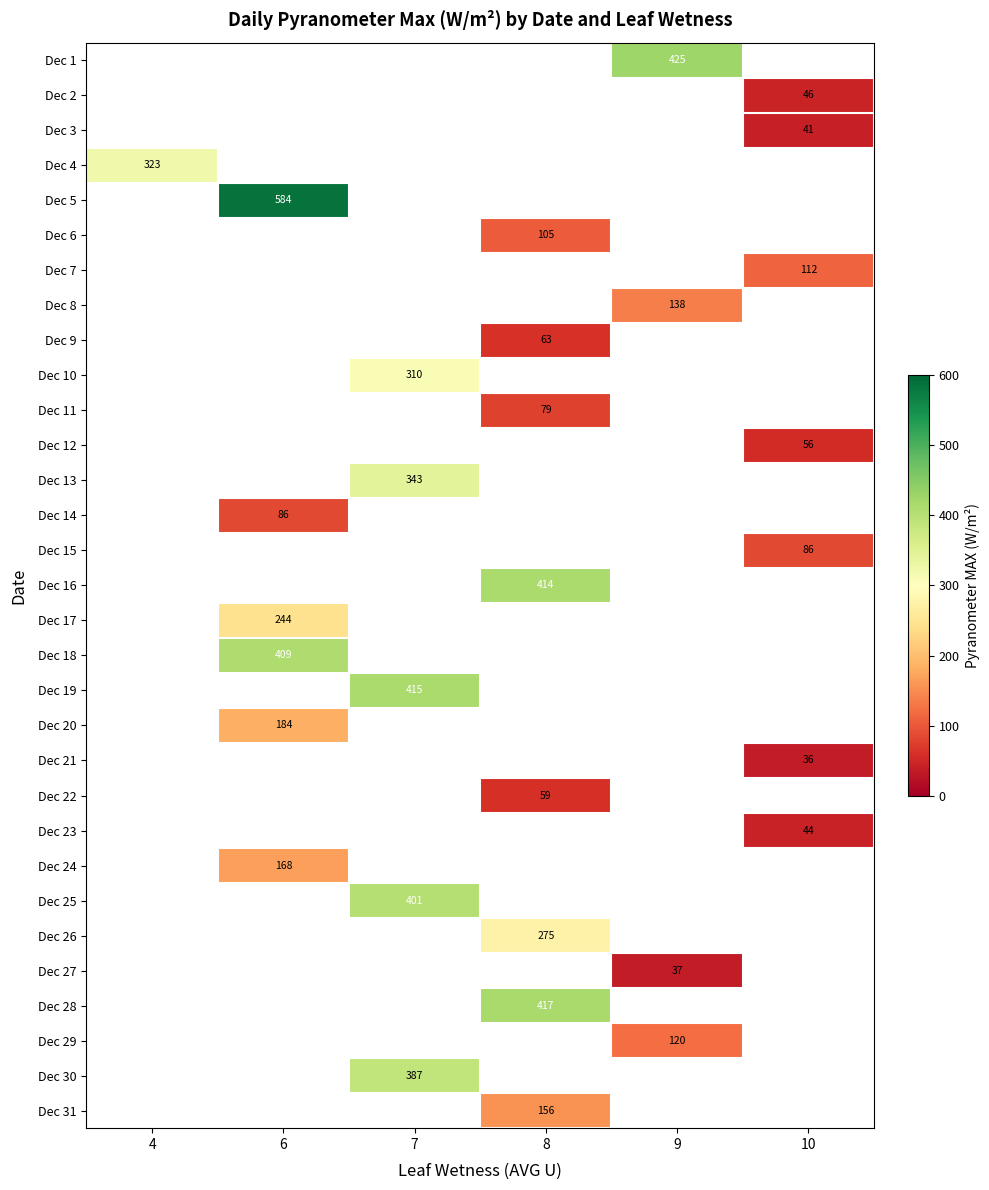

Between 4 and 7, which is larger?

7